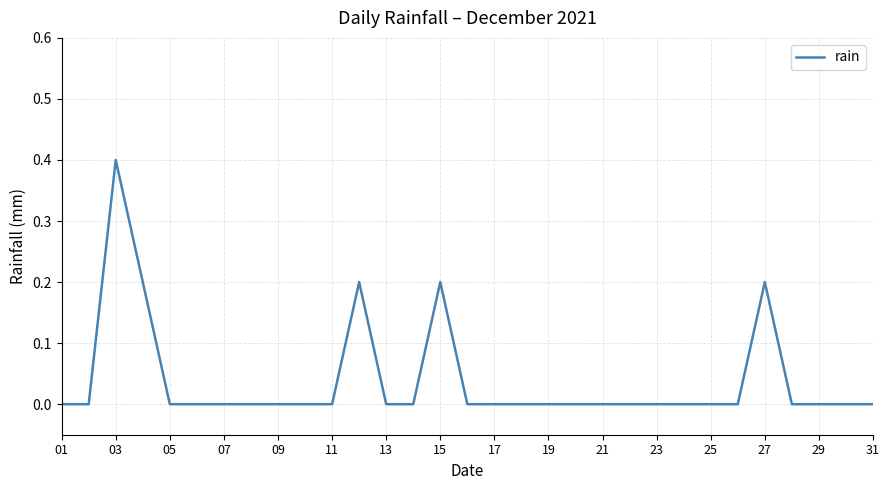

What is the greatest value displayed?

0.4